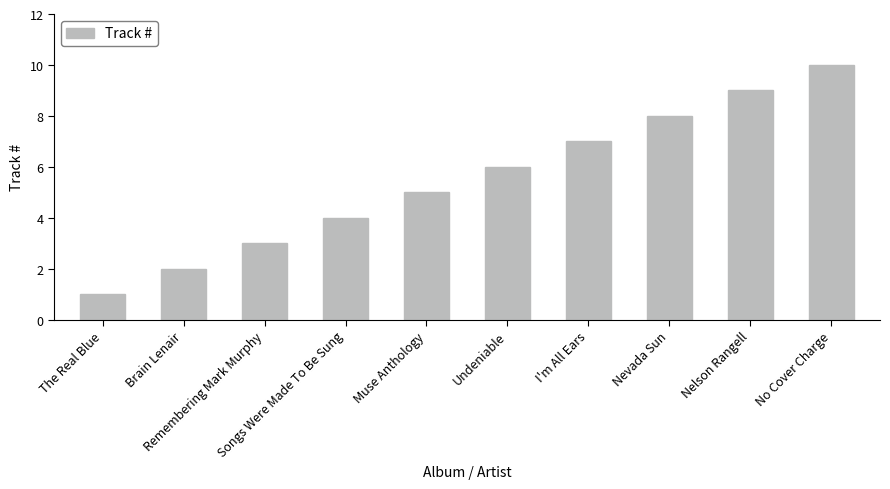

What is the sum of the values at No Cover Charge and Undeniable?

16